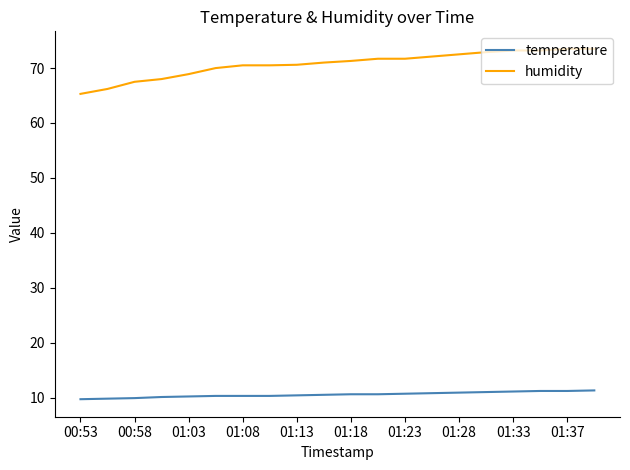

What is the smallest value displayed?

9.7